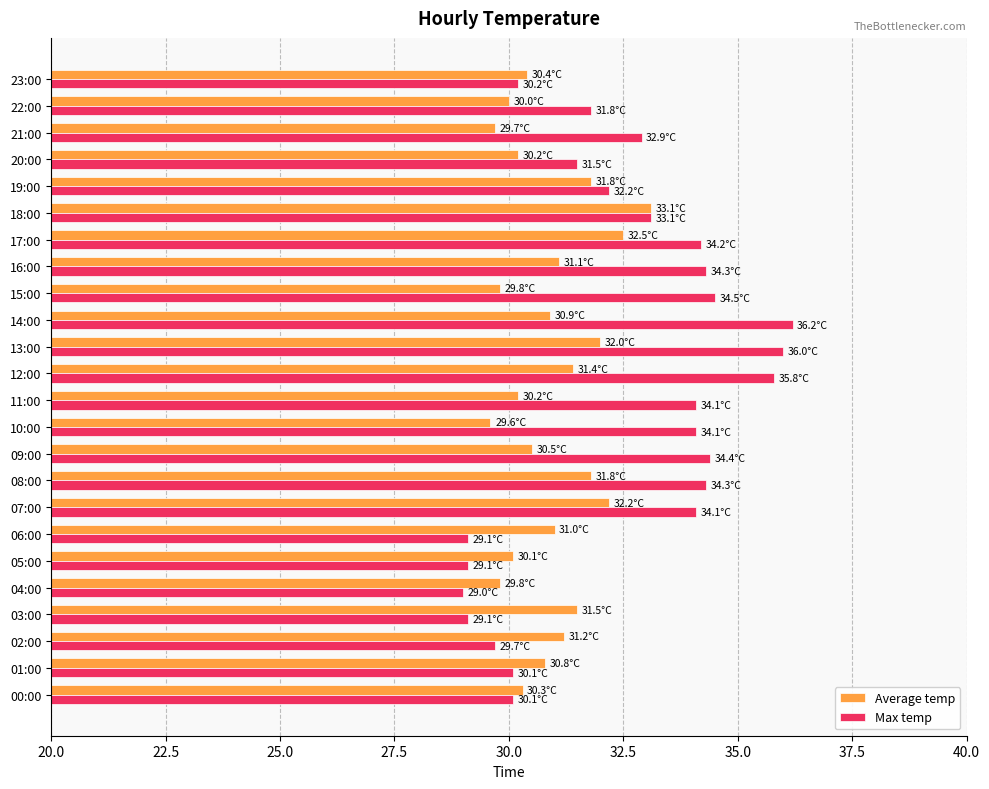

List the series in order of their peak value, highest first.

Max temp, Average temp